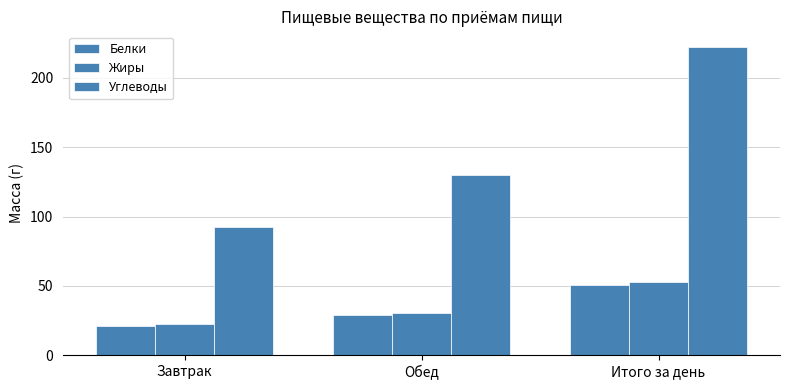

At which label is Жиры closest to 37?

Обед